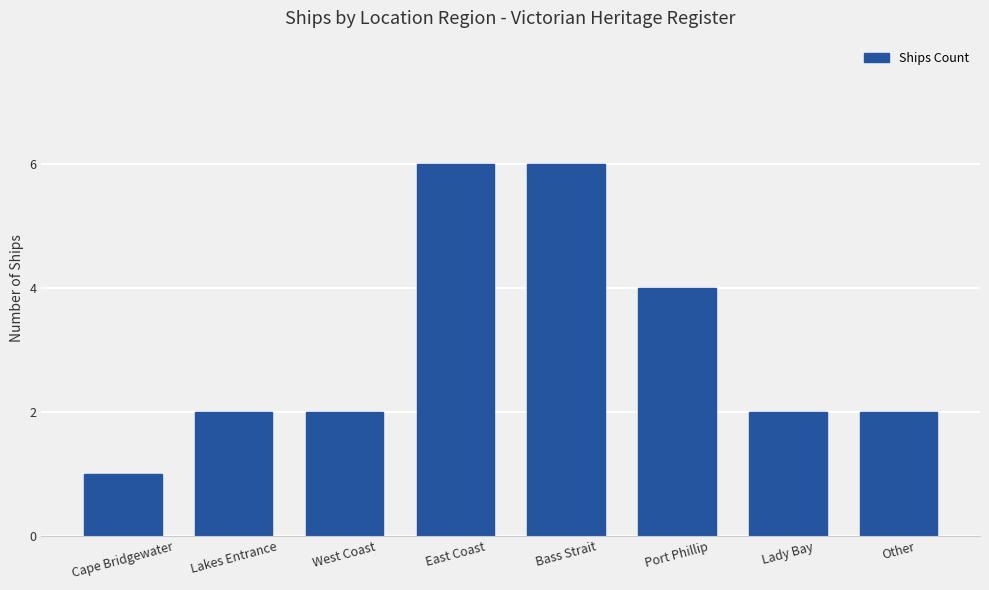

Are the bars horizontal?

No